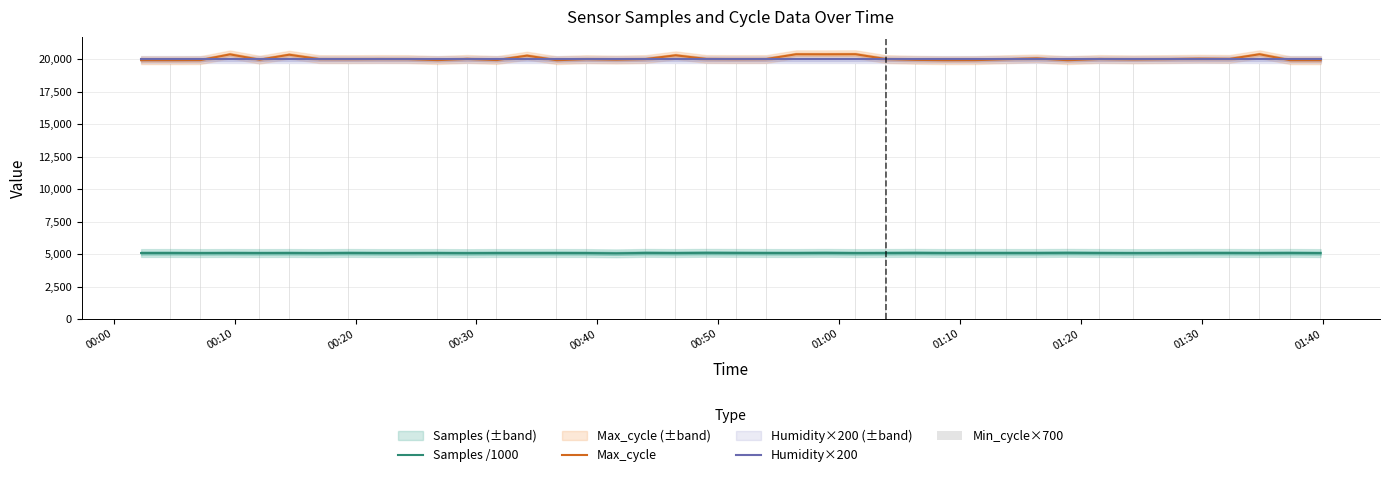

What is the label of the 1st bar from the left?

00:00